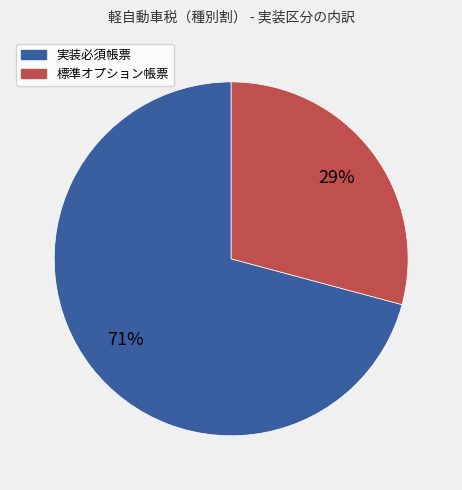

To the nearest percent, what portion does 標準オプション帳票 represent?

29%